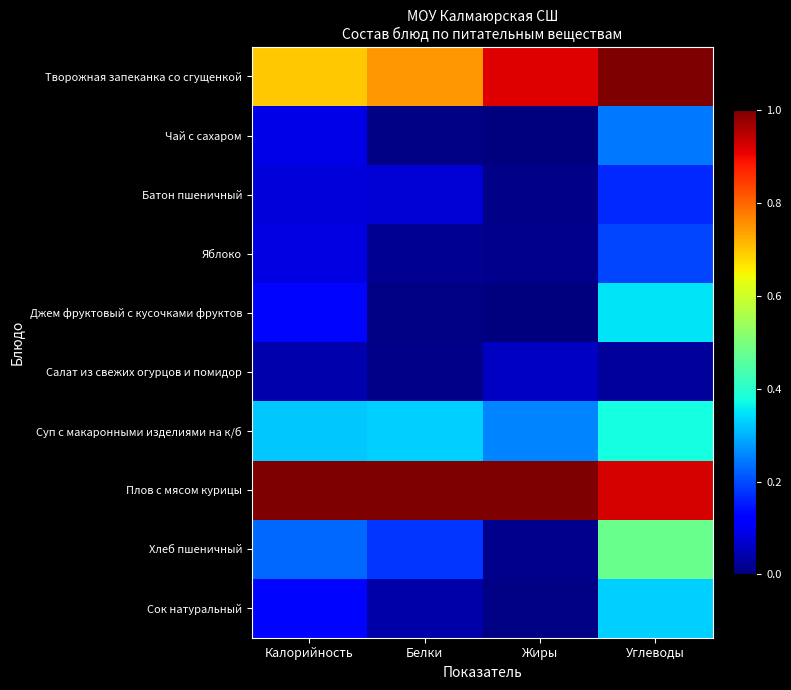

Which category has the lowest value across all series?

Жиры